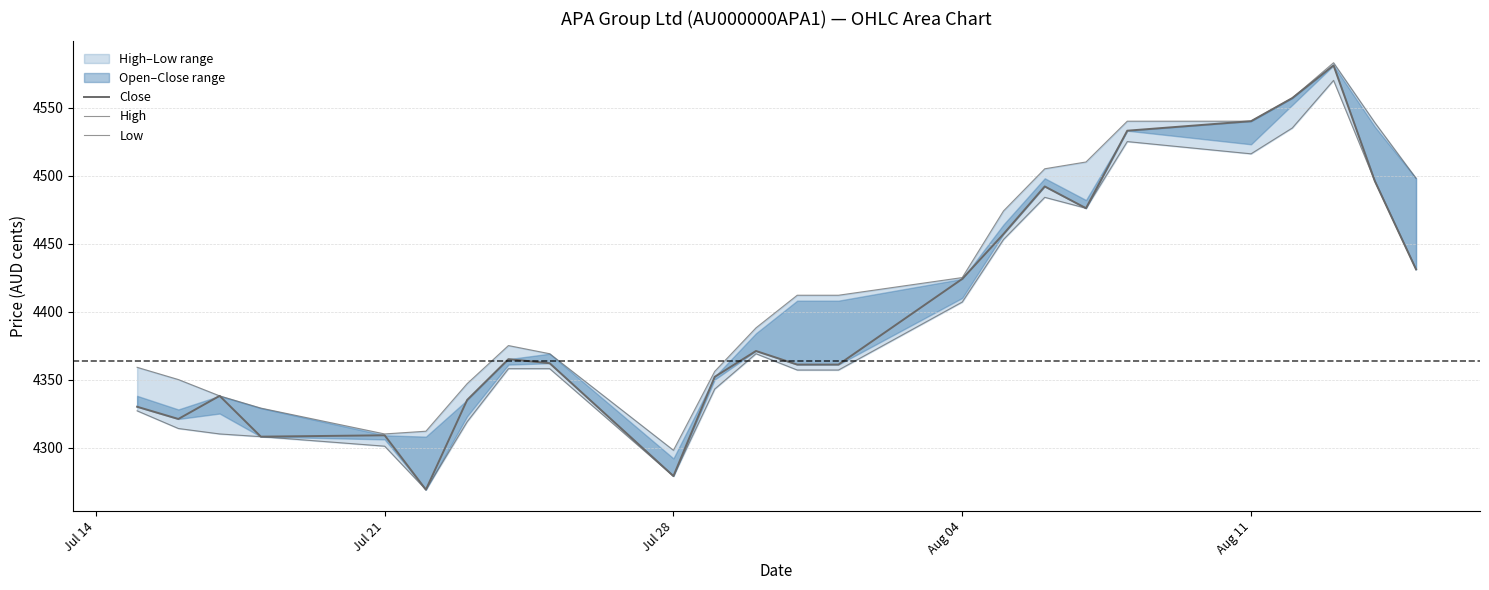

How many categories are shown in the chart?

24